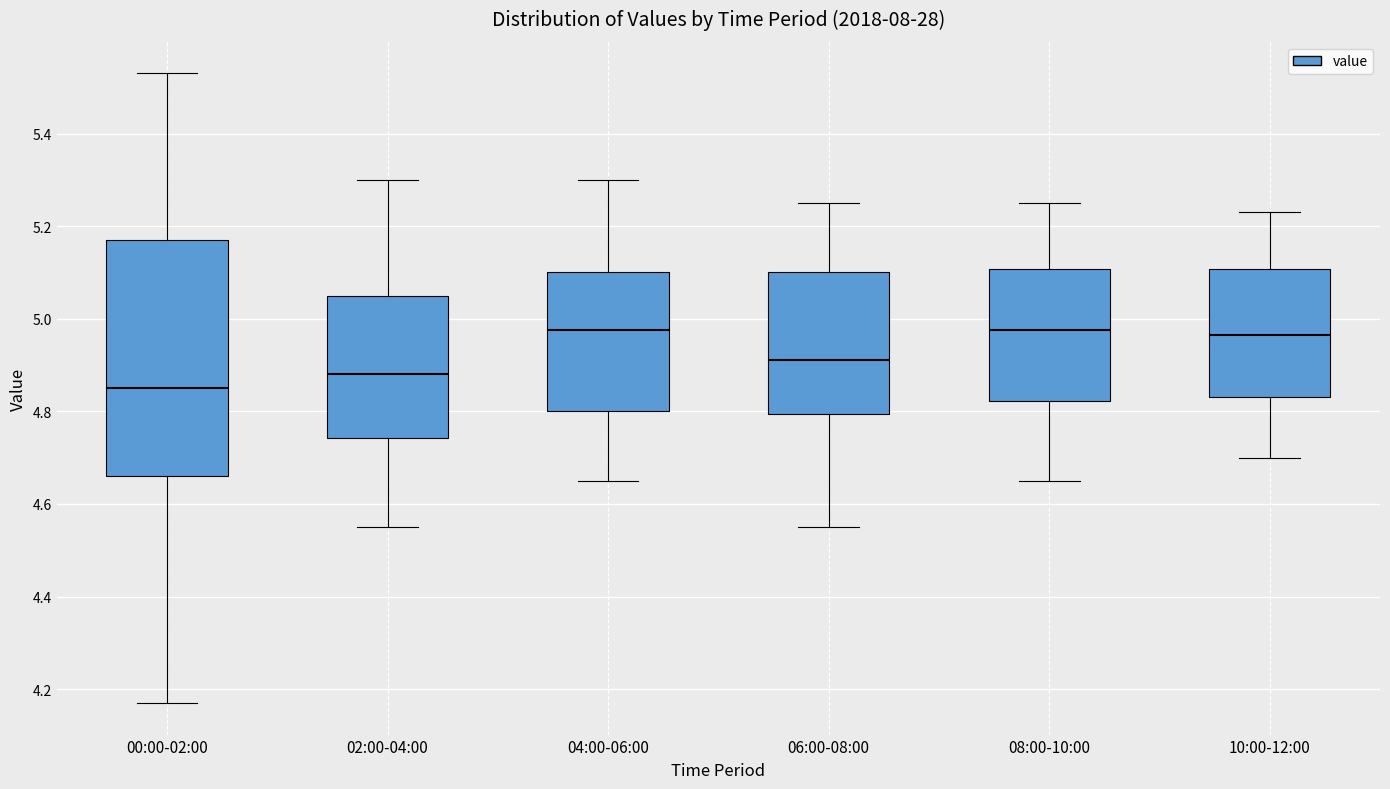

Comparing the boxes themselves (not the whiskers), which one is the tallest?

00:00-02:00